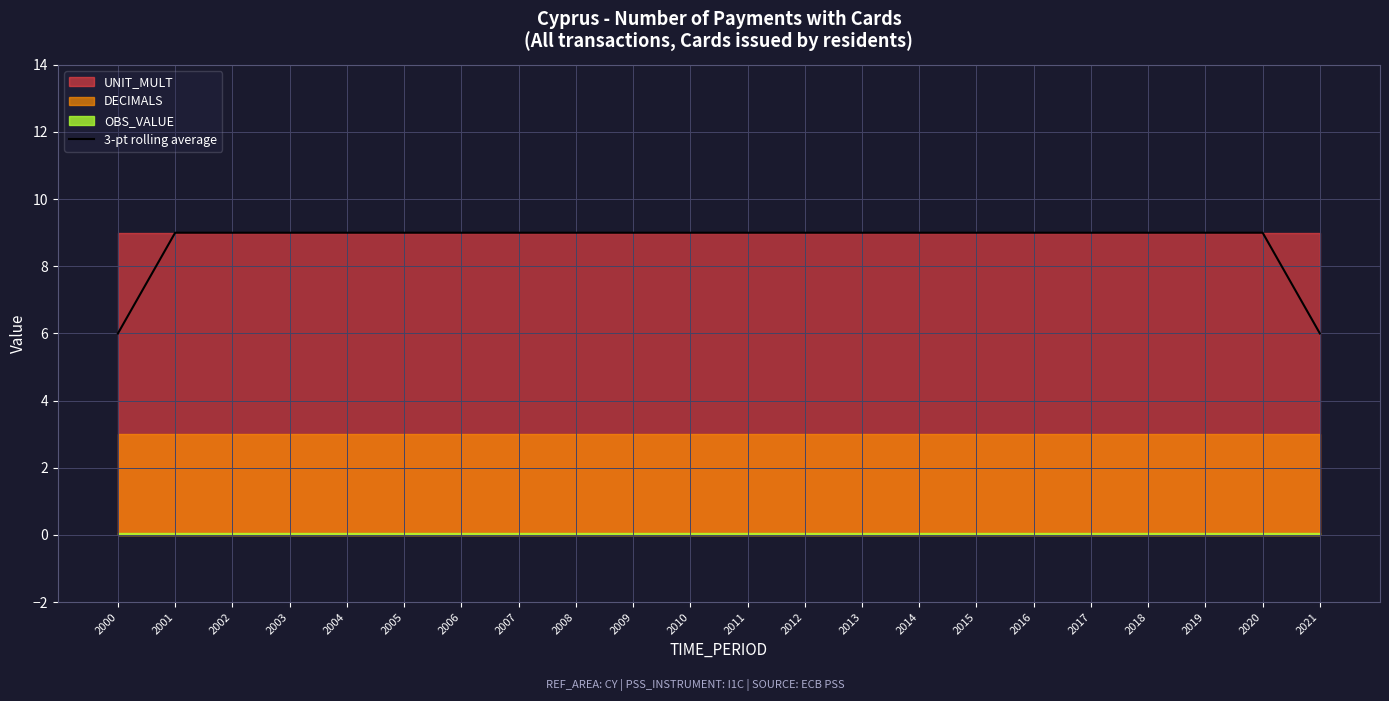

True or false: the data has more than 0 interior local peaks.

False